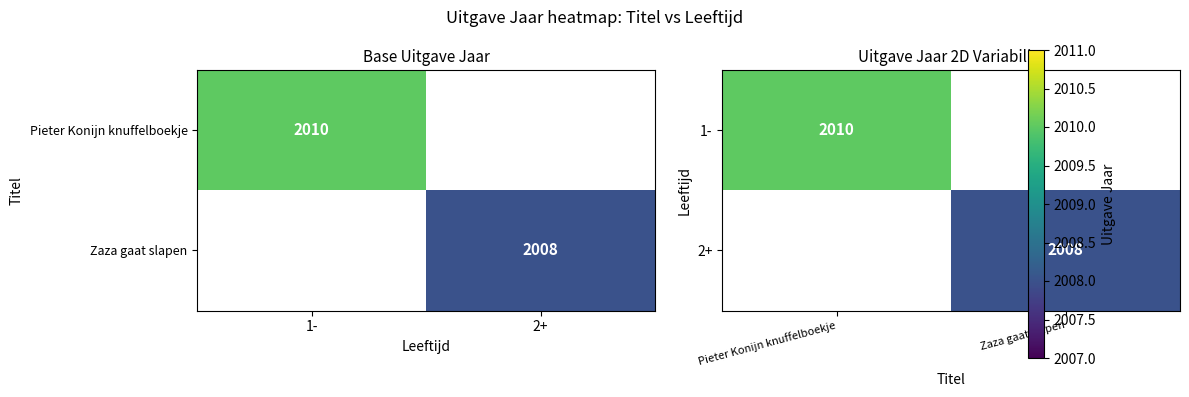

Rank the series by their maximum value, from highest to lowest.

1-, 2+